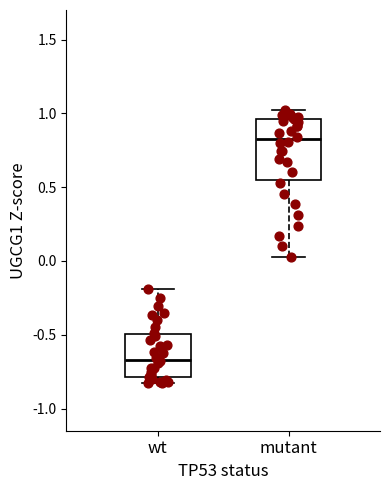

Where is the upper edge of the box for wt on the y-axis? The values are not printed on the chart, so give them approximately, as read against the axis.

-0.50